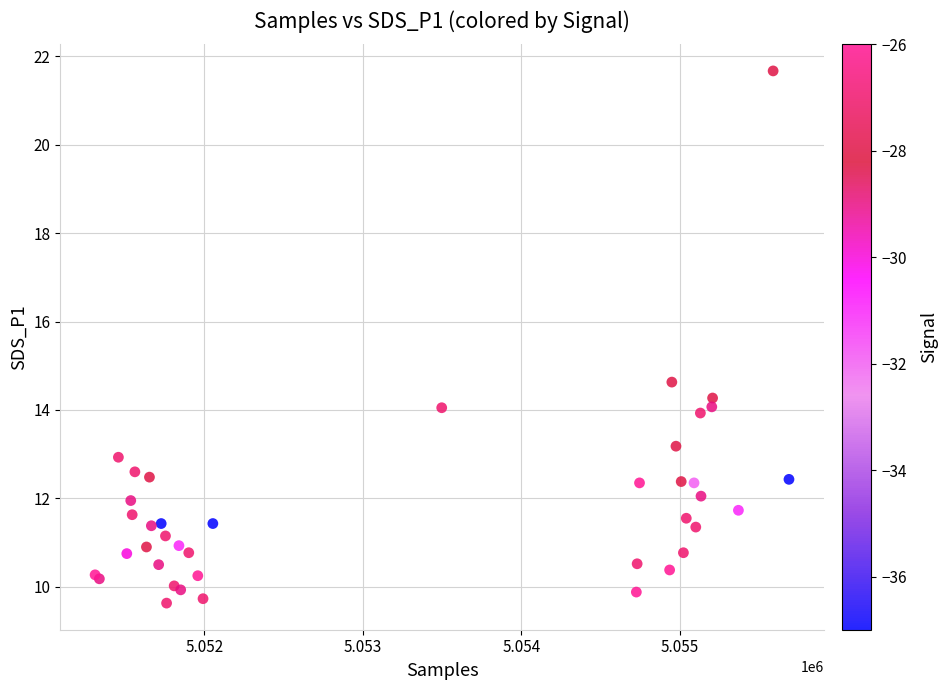

What Y value in the scatter plot is closest to 15?

14.6